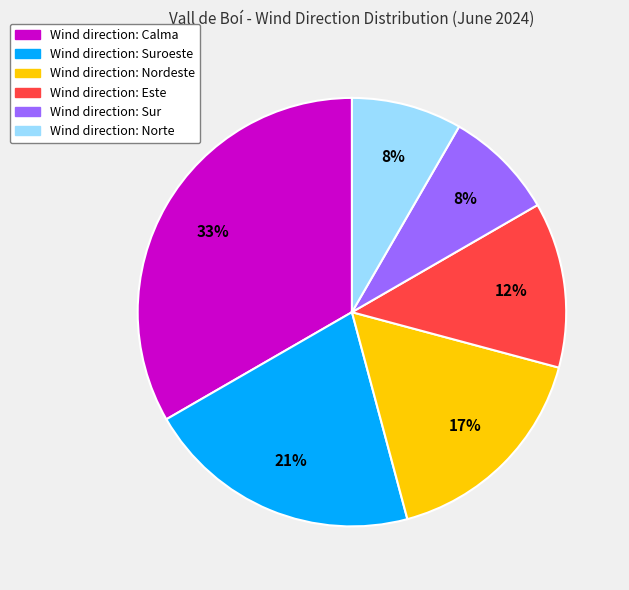

To the nearest percent, what is the difference between the largest and smallest slice percentages?

25%